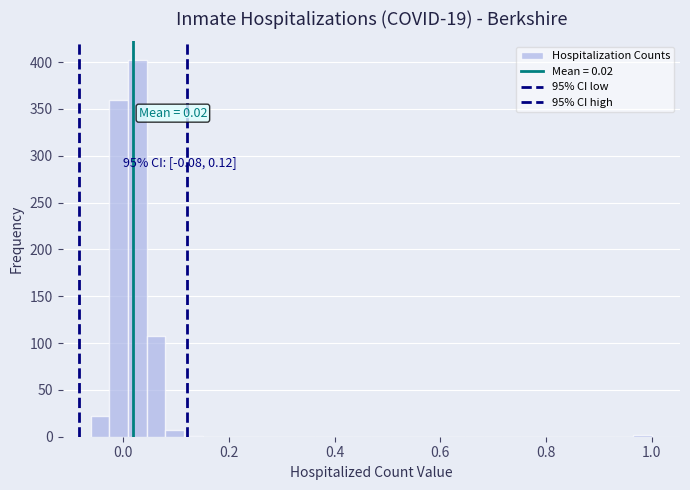

Read against the x-axis, roughly where is the centre of the tallest bar?

0.02